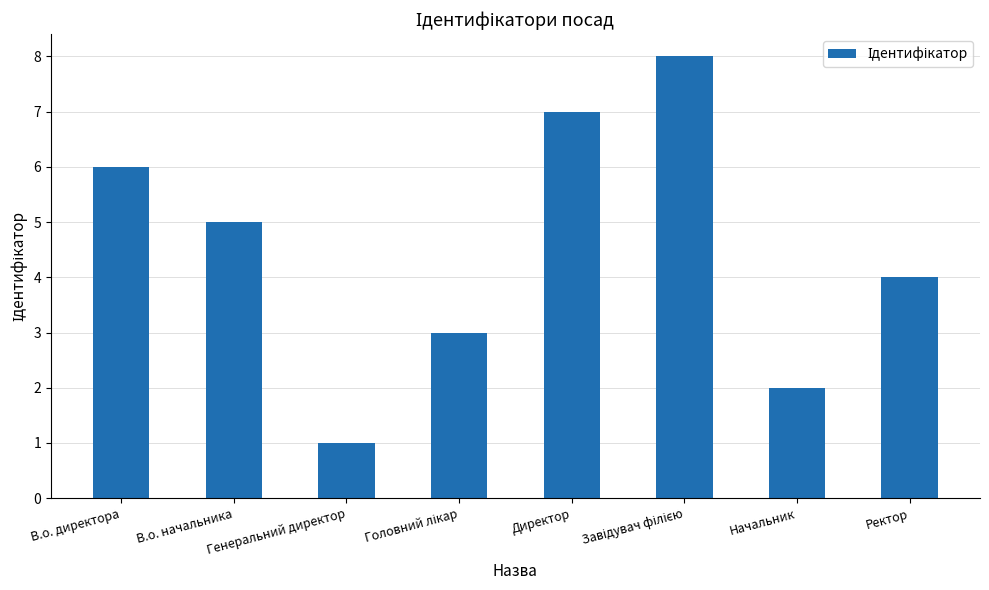

The value at Ректор is 6. True or false?

False